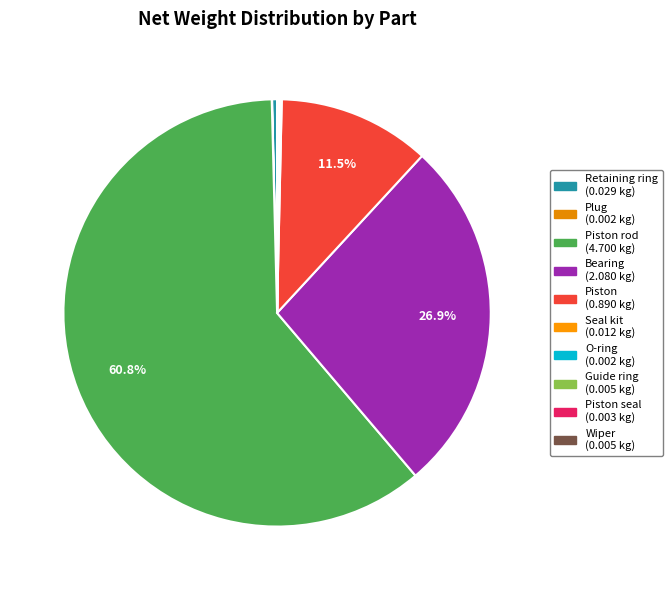

How many segments does this pie chart have?

10